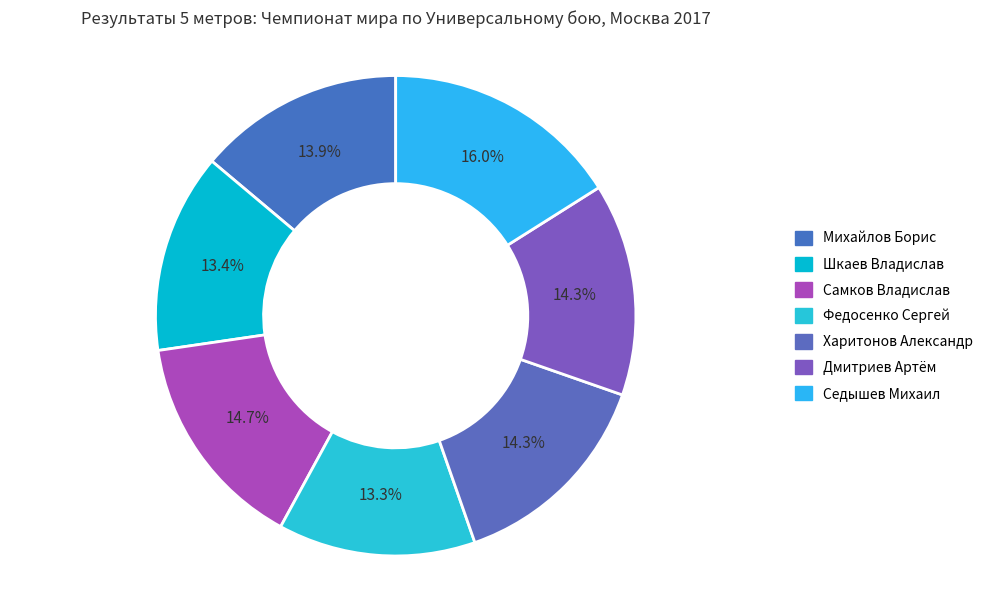

True or false: Шкаев Владислав accounts for 13% of the total.

True